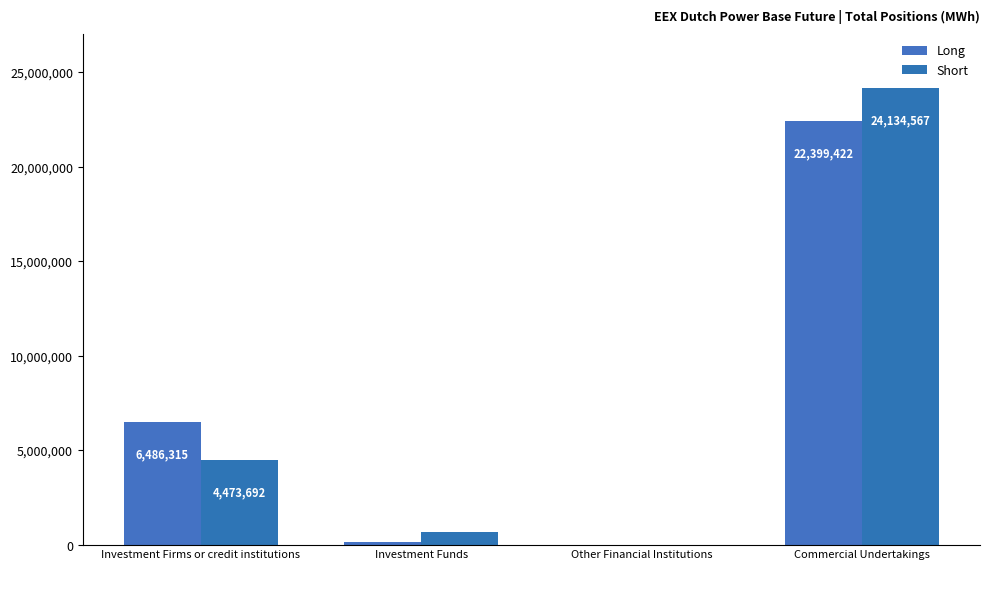

Count the number of data series in this chart.

2